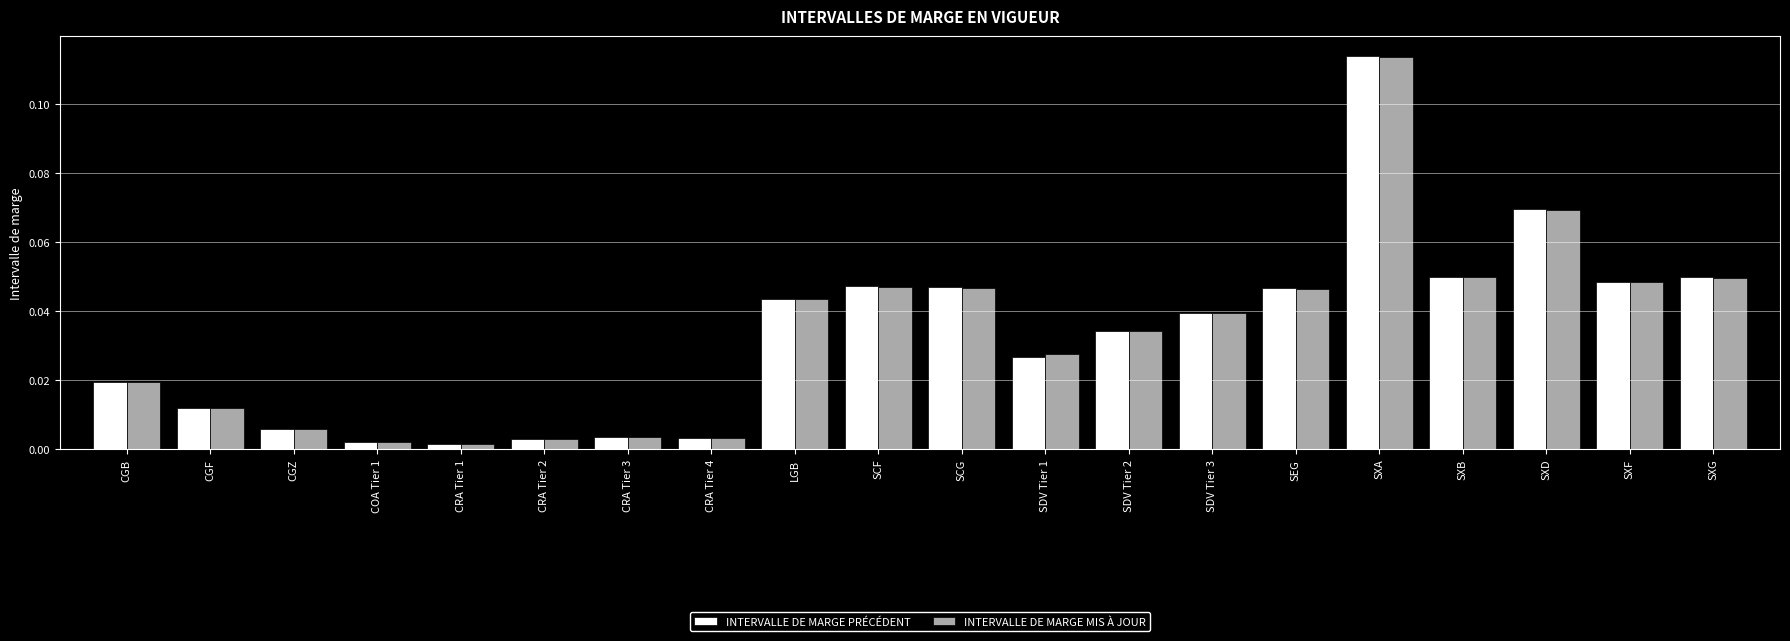

Between CRA Tier 2 and SXG, which series saw the biggest shift?

INTERVALLE DE MARGE PRÉCÉDENT